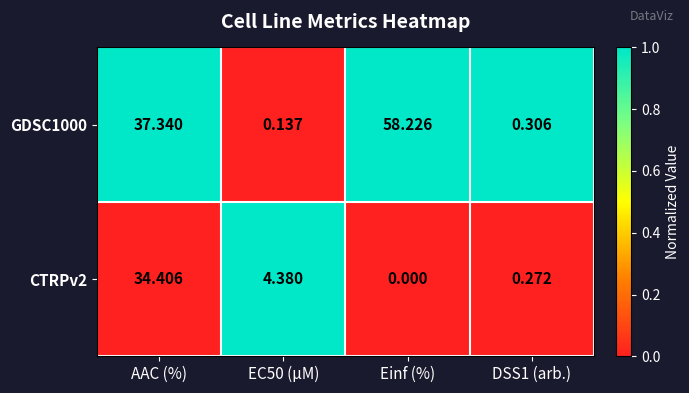

At Einf (%), list the series in order from largest to smallest.

GDSC1000, CTRPv2